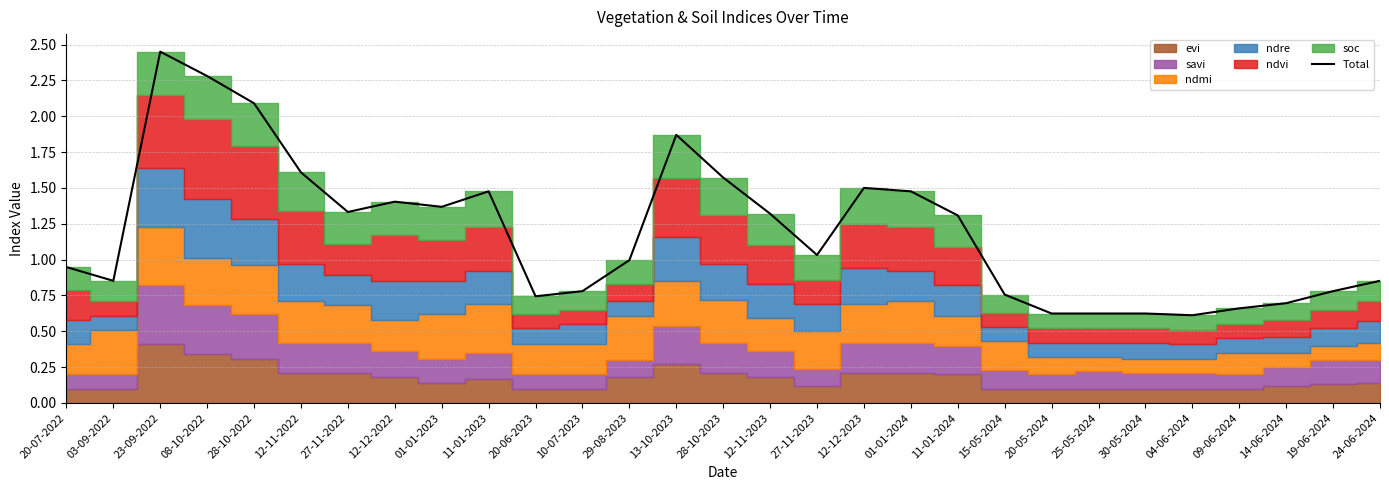

Reading left to right, extract all data points from this chart.

0.9	0.9	2.4	2.3	2.1	1.6	1.3	1.4	1.4	1.5	0.7	0.8	1.0	1.9	1.6	1.3	1.0	1.5	1.5	1.3	0.8	0.6	0.6	0.6	0.6	0.7	0.7	0.8	0.9